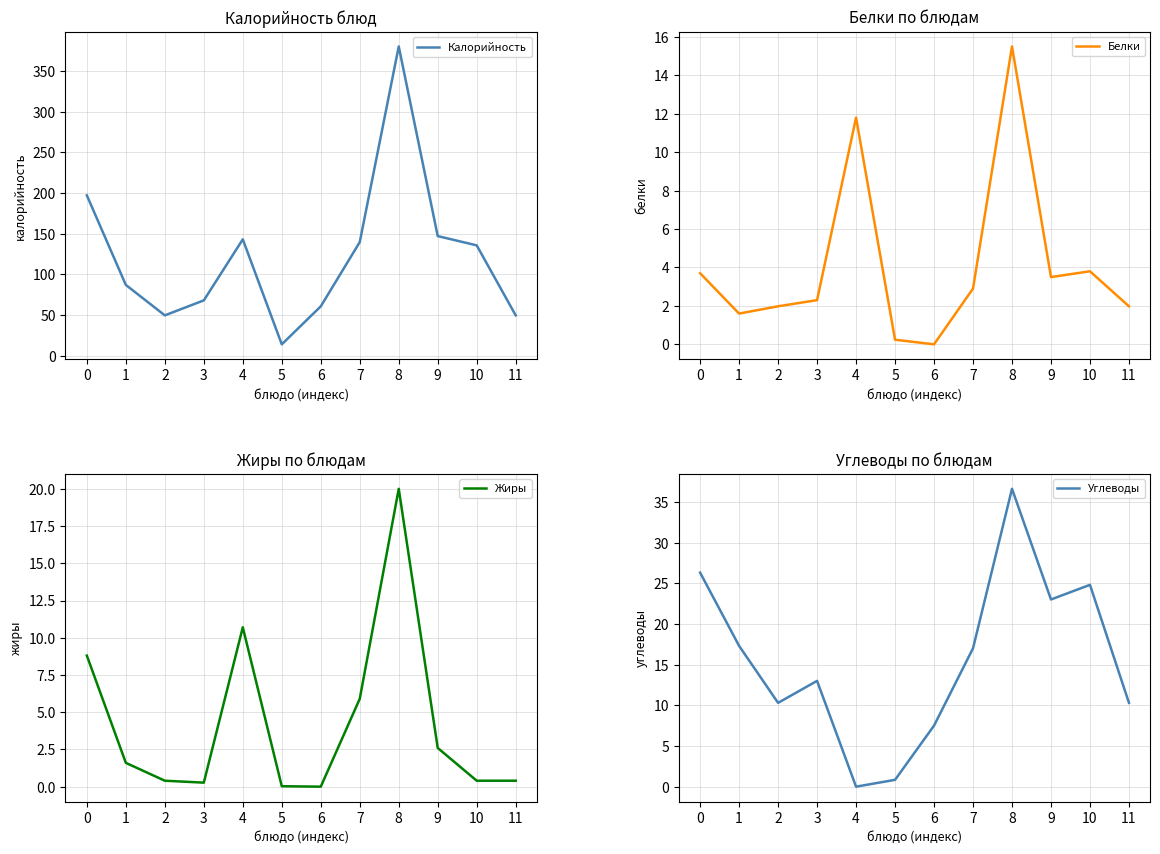

What is the difference between the Белки values at 10 and 1?

2.2